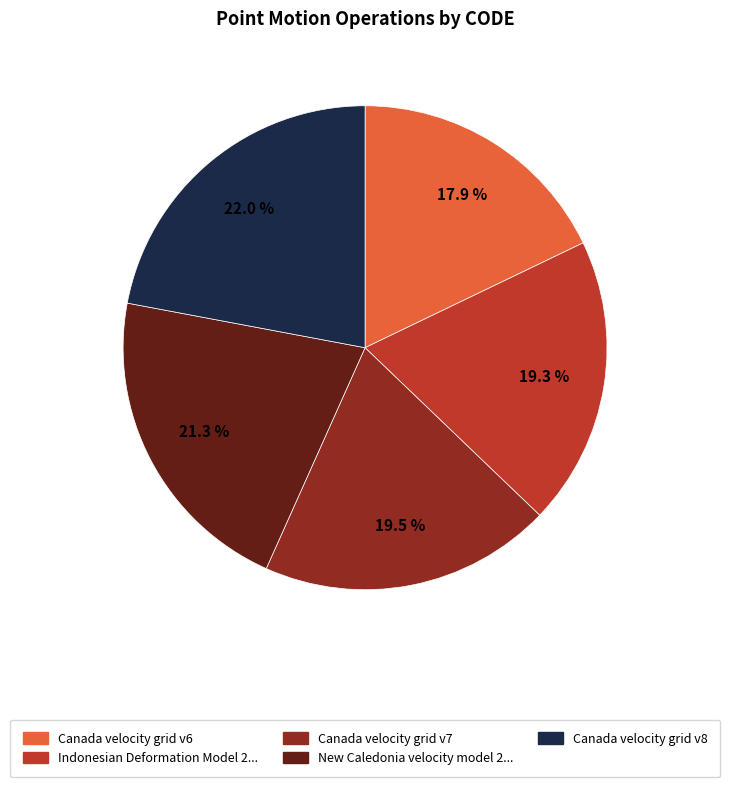

Is there a majority slice in this chart?

No